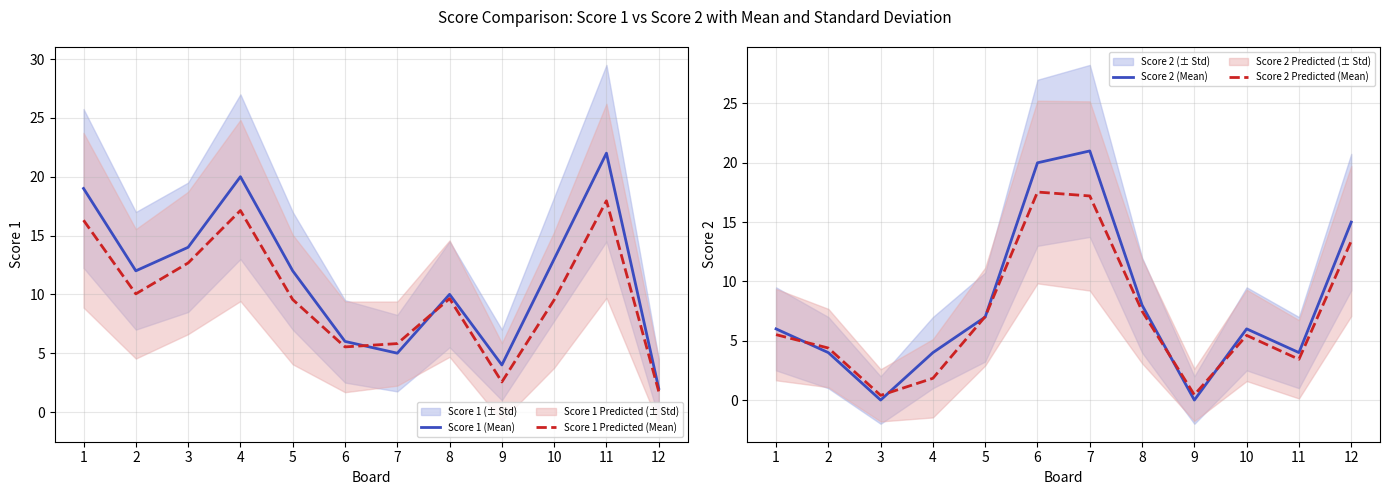

At which category is the sum across all series the highest?

6